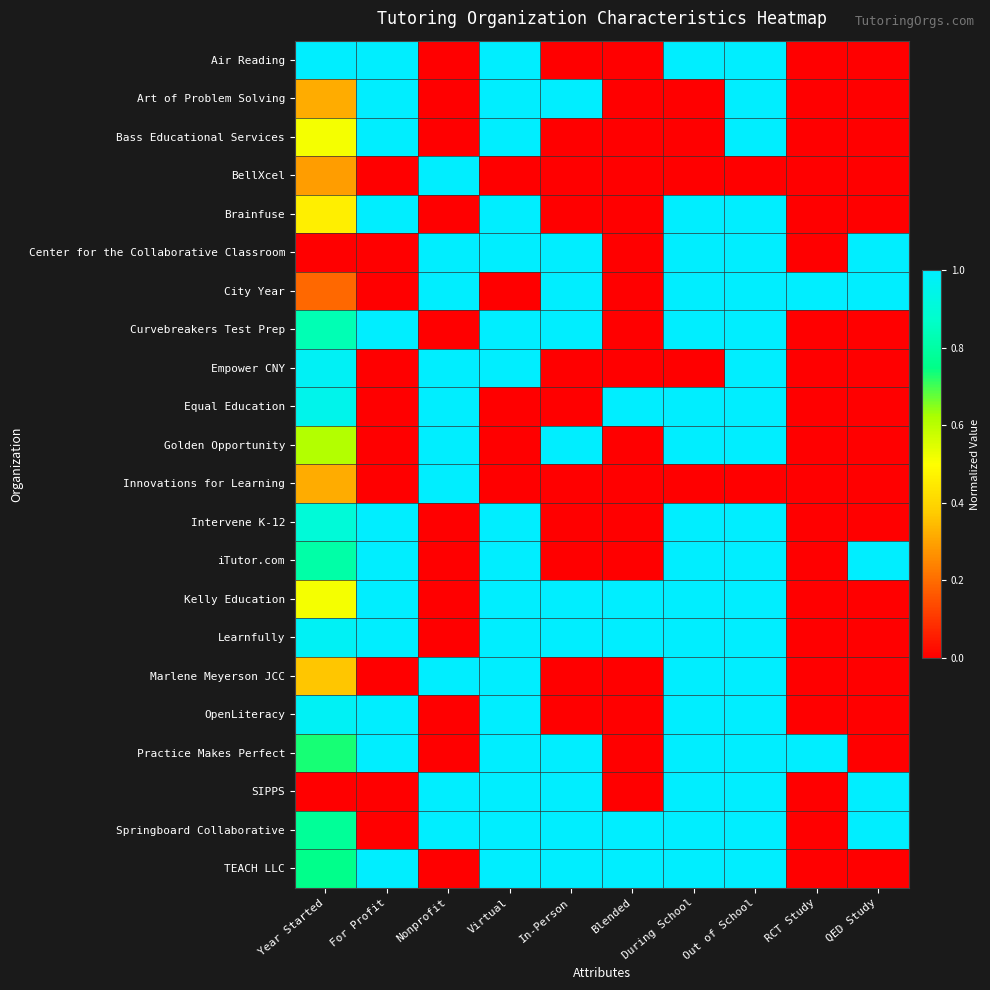

Which has a higher value, RCT Study or Nonprofit?

RCT Study